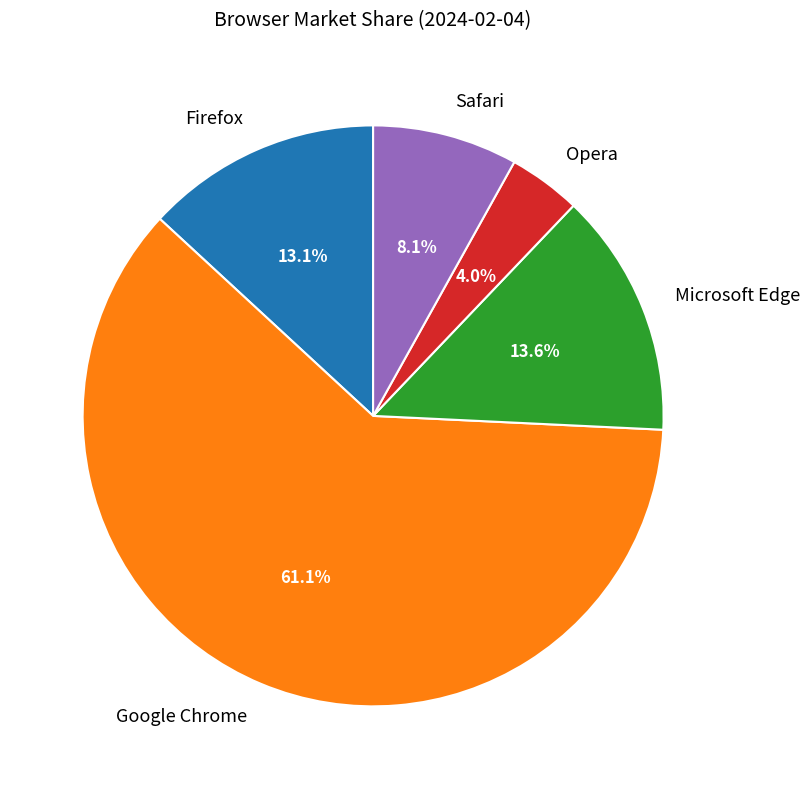

The Google Chrome slice represents 48% of the pie. True or false?

False